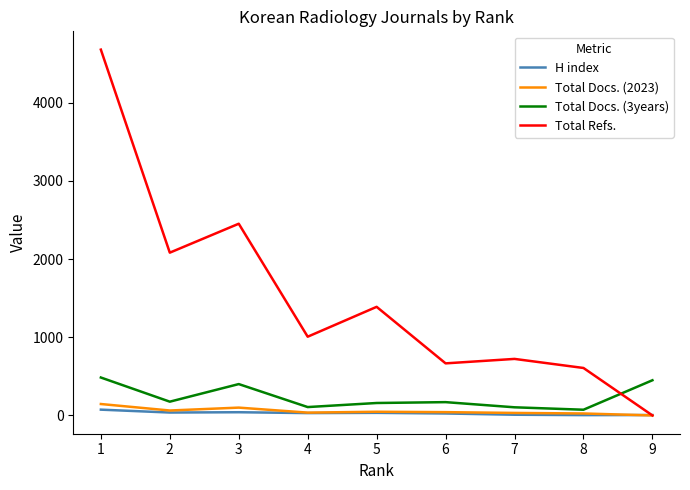

What is the sum of the H index values at 6 and 1?

99